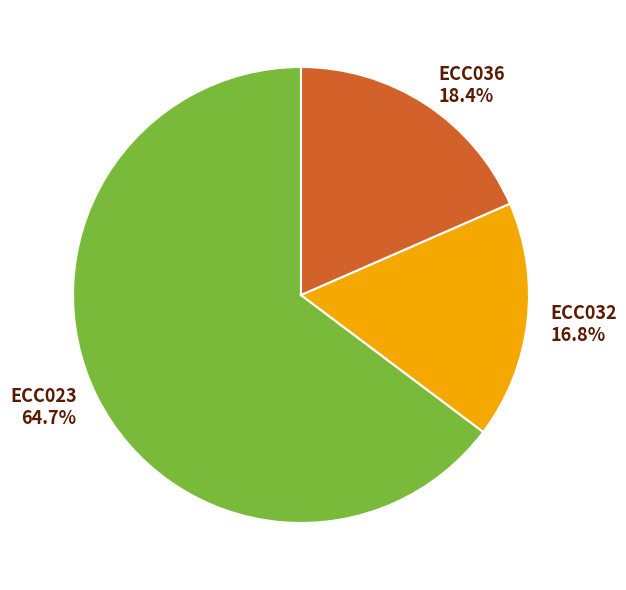

To the nearest percent, what percentage of the pie is ECC036?

18%